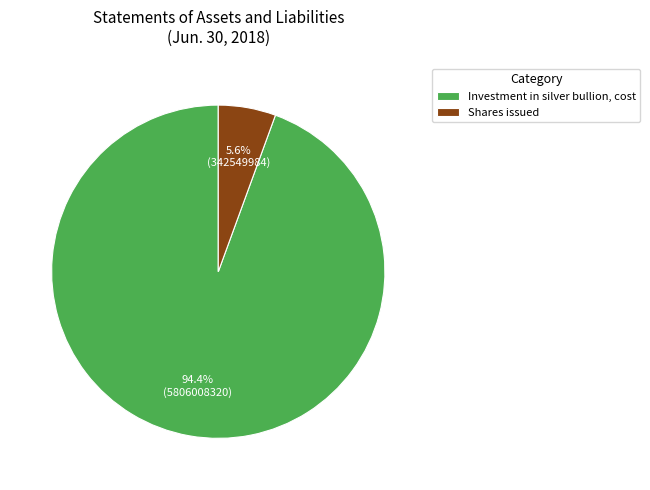

To the nearest percent, what portion does Shares issued represent?

6%